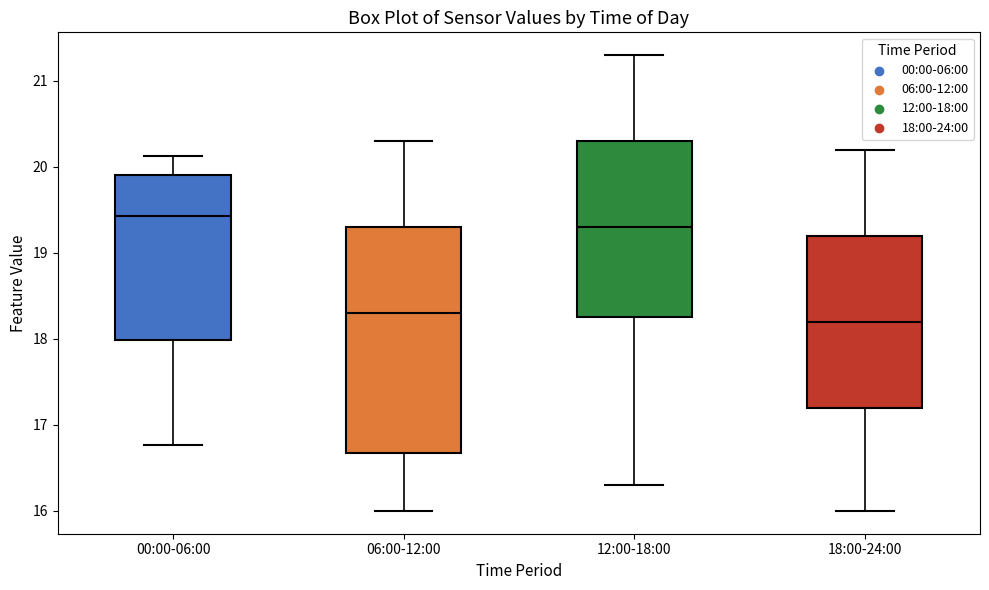

Which box is the tallest, from its lower edge to its upper edge?

06:00-12:00